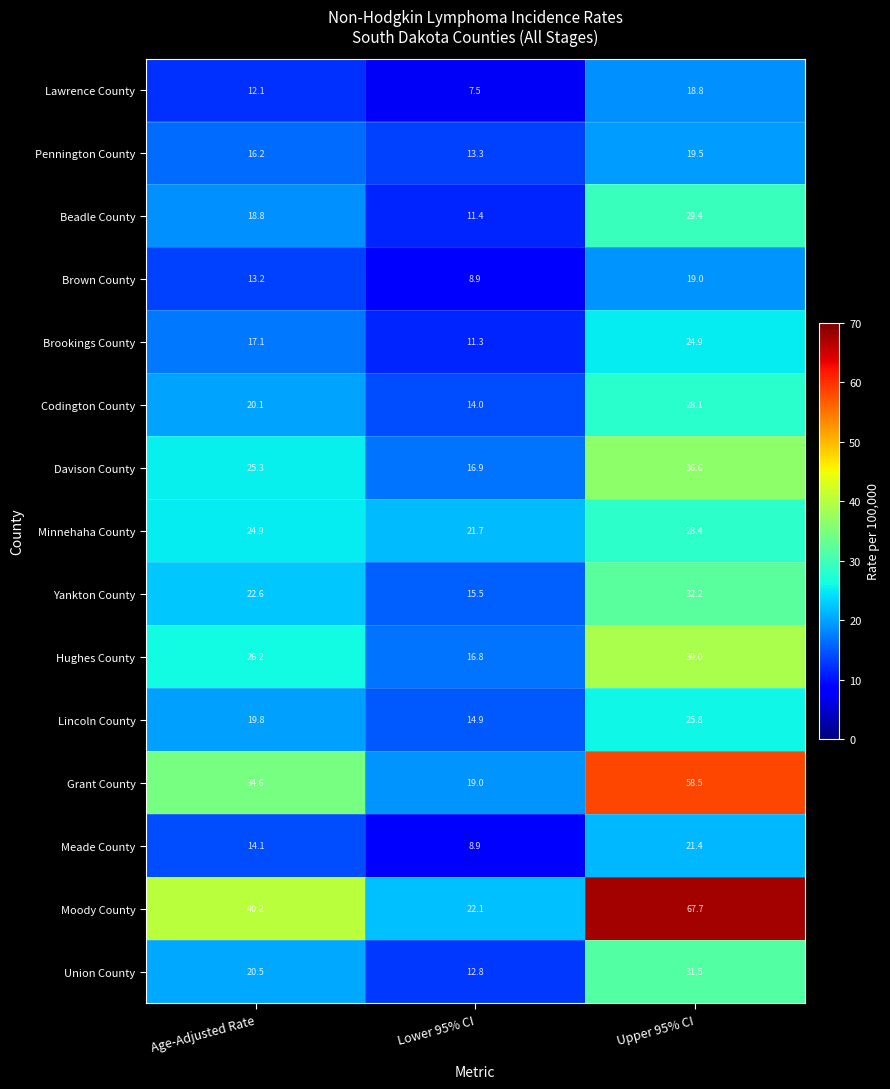

Rank the series at Age-Adjusted Rate from highest to lowest value.

Moody County, Grant County, Hughes County, Davison County, Minnehaha County, Yankton County, Union County, Codington County, Lincoln County, Beadle County, Brookings County, Pennington County, Meade County, Brown County, Lawrence County